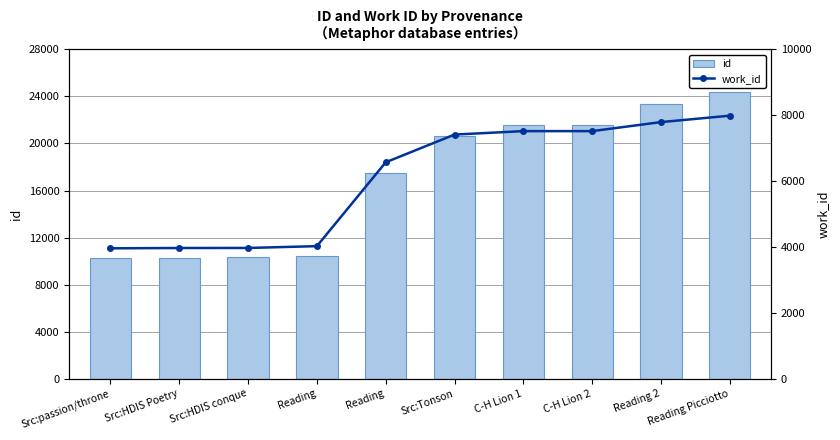

Count the number of categories in the chart.

10